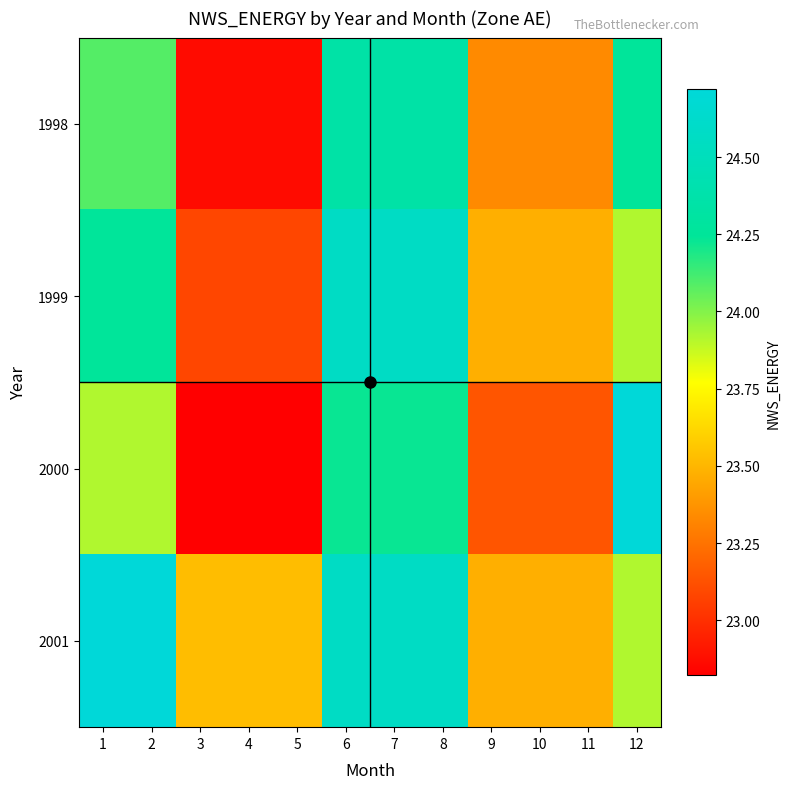

Rank the series by their average value, from highest to lowest.

2001, 1999, 1998, 2000